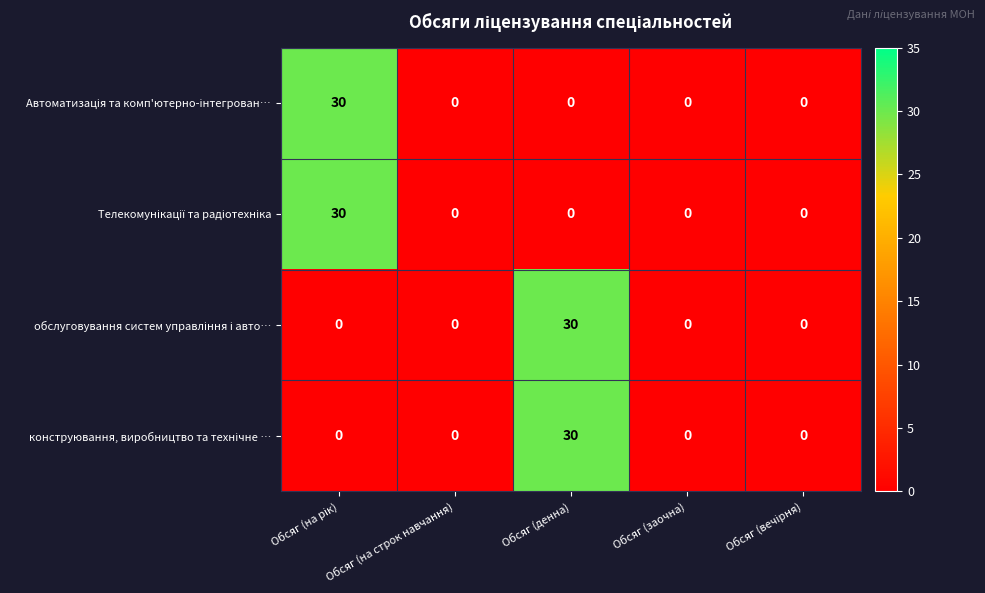

Rank the series at Обсяг (вечірня) from highest to lowest value.

Автоматизація та комп'ютерно-інтегрован…, Телекомунікації та радіотехніка, обслуговування систем управління і авто…, конструювання, виробництво та технічне …